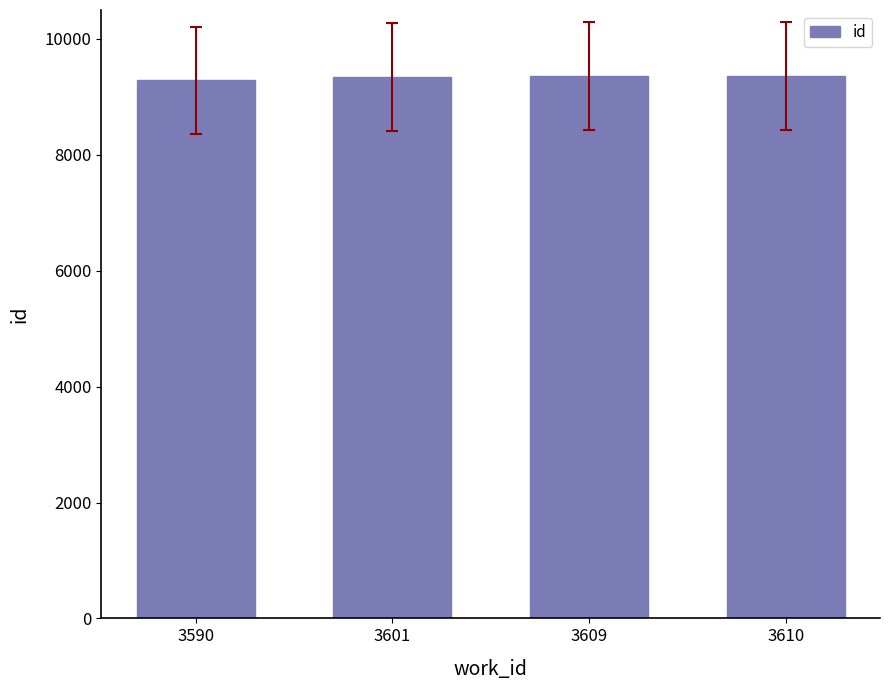

The value at 3601 is 9341. True or false?

True